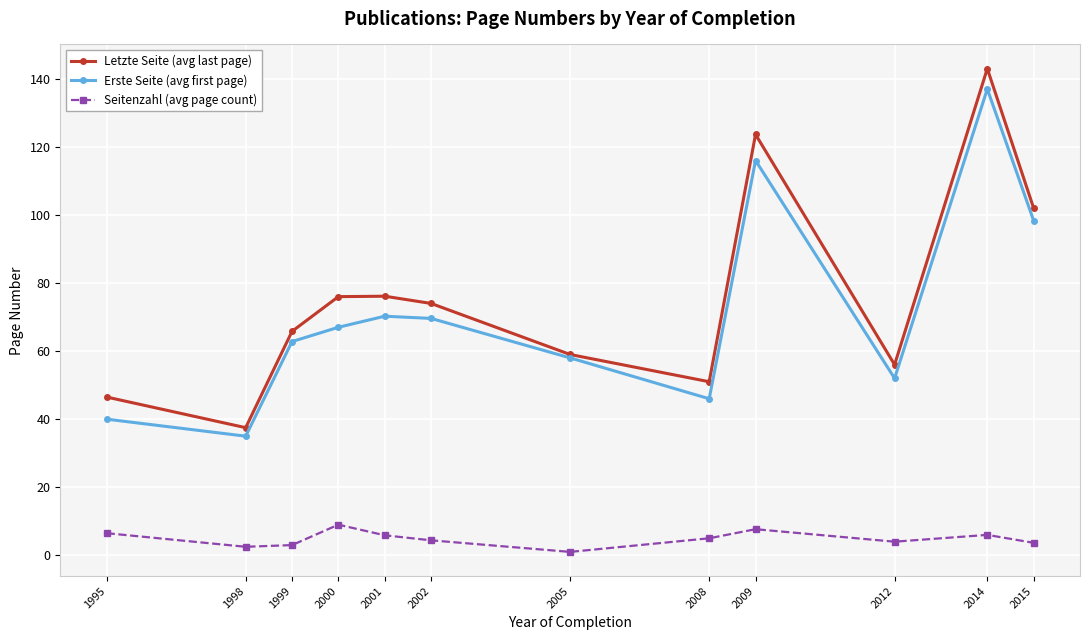

Is the value of Erste Seite (avg first page) at 2001 greater than the value of Letzte Seite (avg last page) at 2001?

No